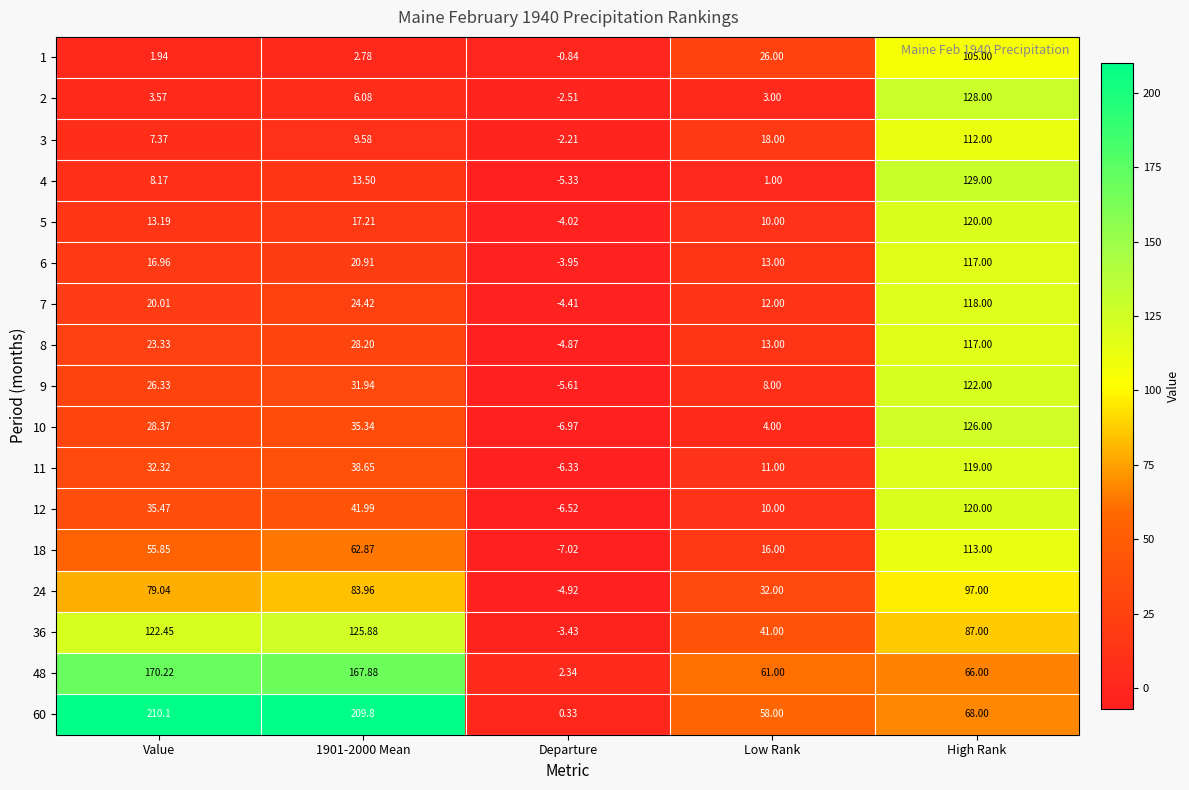

At how many categories does at least one series exceed 205?

2